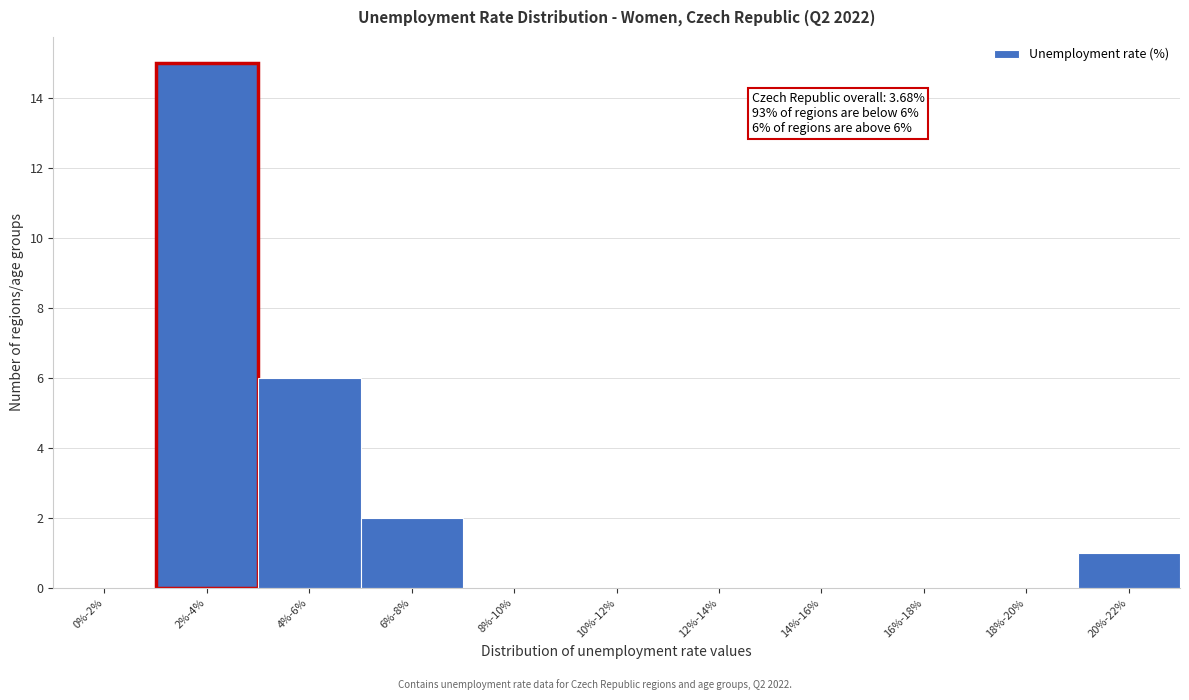

Reading left to right, what are all the values shown in this chart?

0%-2%=0	2%-4%=15	4%-6%=6	6%-8%=2	8%-10%=0	10%-12%=0	12%-14%=0	14%-16%=0	16%-18%=0	18%-20%=0	20%-22%=1